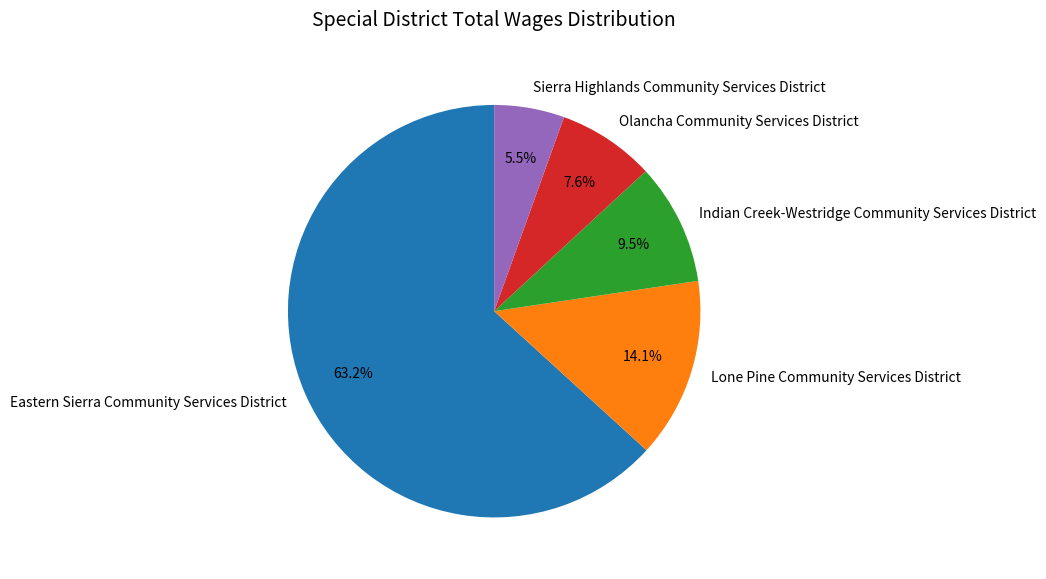

To the nearest percent, what percentage of the pie is Lone Pine Community Services District?

14%